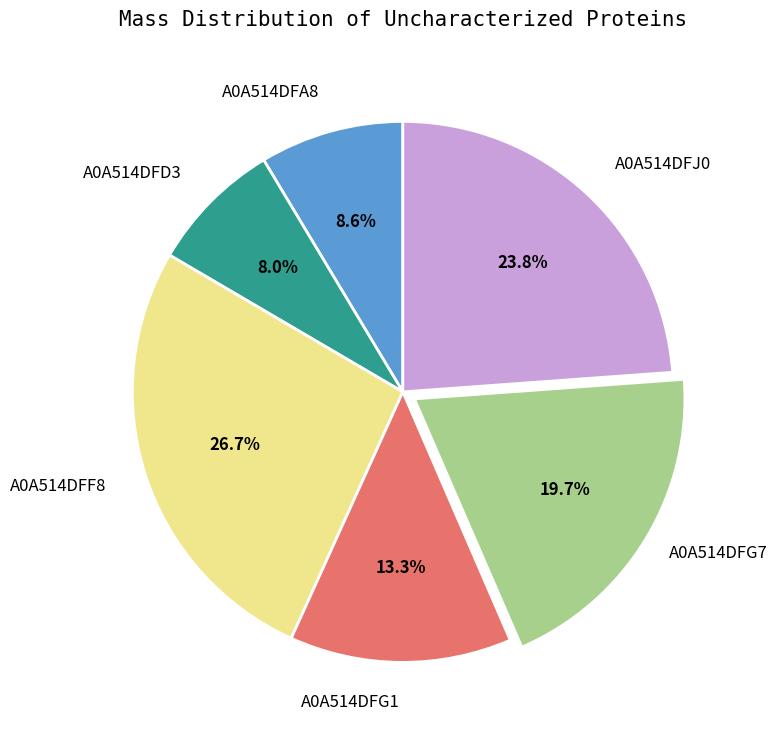

Does any single category account for the majority?

No